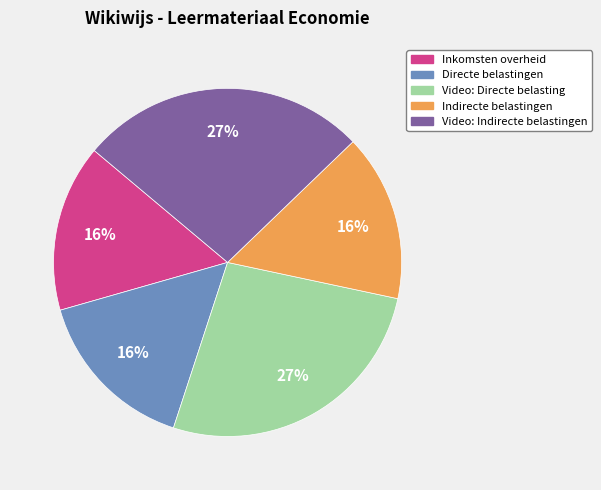

To the nearest percent, what is the difference between the Directe belastingen and Video: Directe belasting slice percentages?

11%